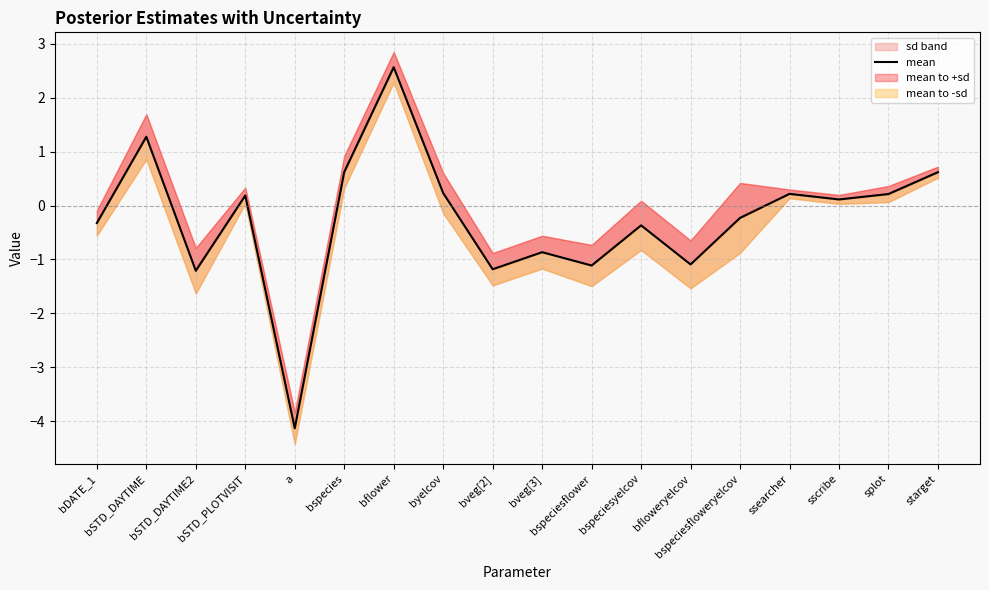

The chart shows a value of 0.4 at splot. True or false?

False